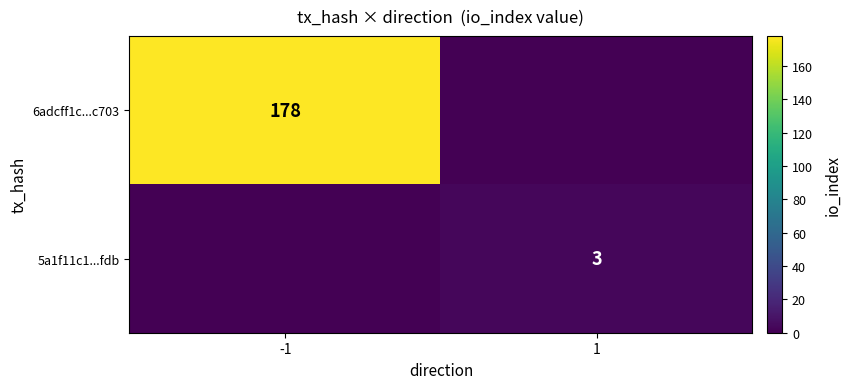

Is it true that 6adcff1c...c703 equals 178 at -1?

True